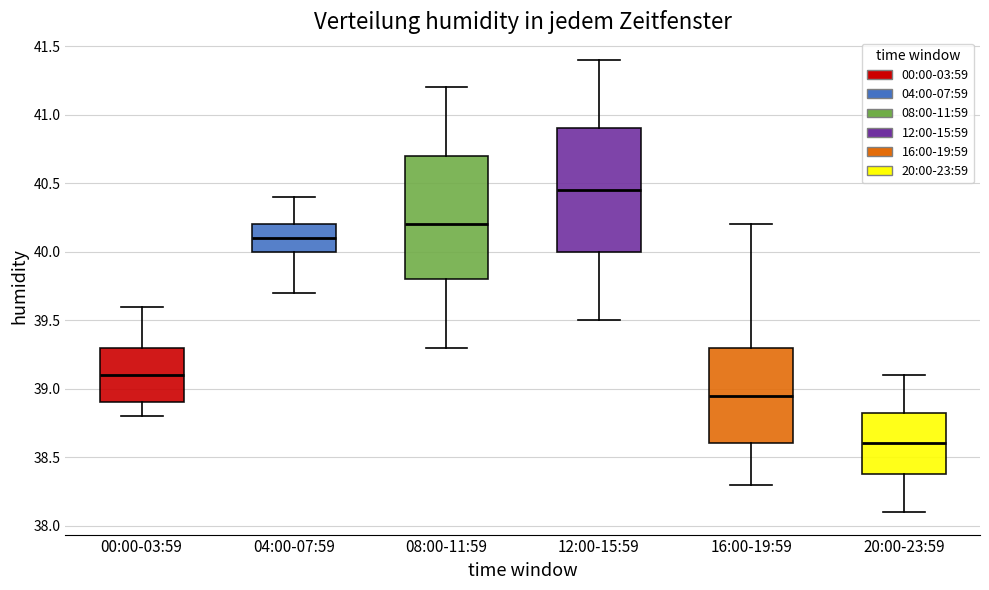

Reading left to right, read every box against the y-axis: the position of its median line, the range the box covers, and the ends of its whiskers. The values are not printed on the chart, so give them approximately, as read against the axis.

00:00-03:59: median 39.10, box 38.90 to 39.30, whiskers 38.80 to 39.60
04:00-07:59: median 40.10, box 40.00 to 40.20, whiskers 39.70 to 40.40
08:00-11:59: median 40.20, box 39.80 to 40.70, whiskers 39.30 to 41.20
12:00-15:59: median 40.45, box 40.00 to 40.90, whiskers 39.50 to 41.40
16:00-19:59: median 38.95, box 38.60 to 39.30, whiskers 38.30 to 40.20
20:00-23:59: median 38.60, box 38.40 to 38.85, whiskers 38.10 to 39.10